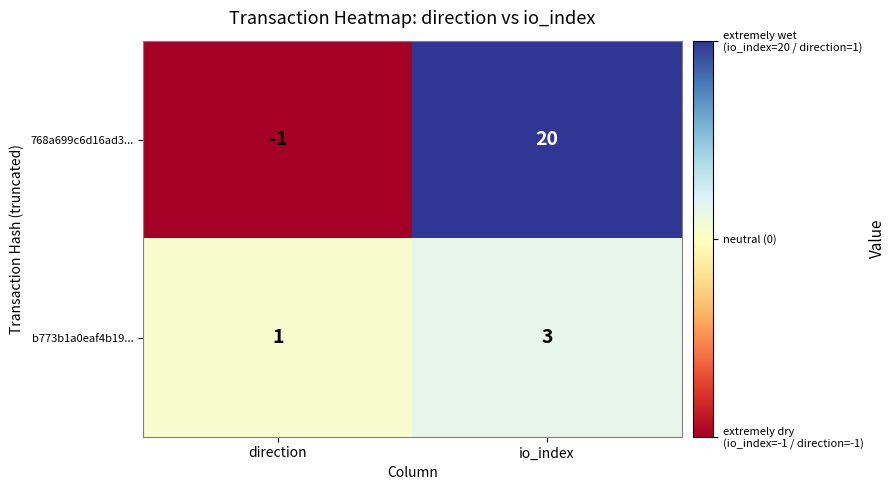

What is the difference between the 768a699c6d16ad3... values at direction and io_index?

21